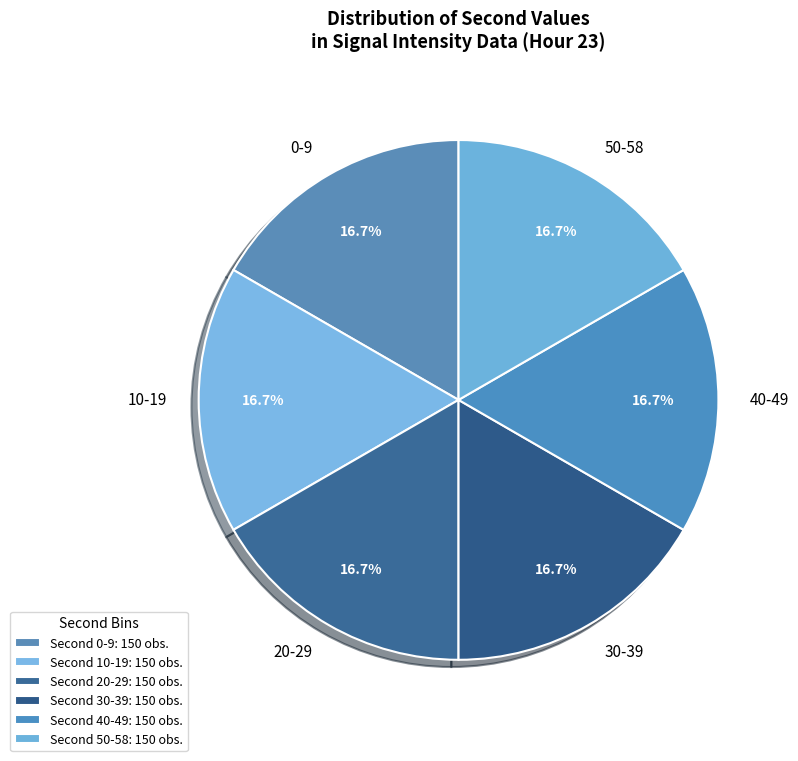

Do 0-9 and 40-49 together represent more than half of the pie?

No